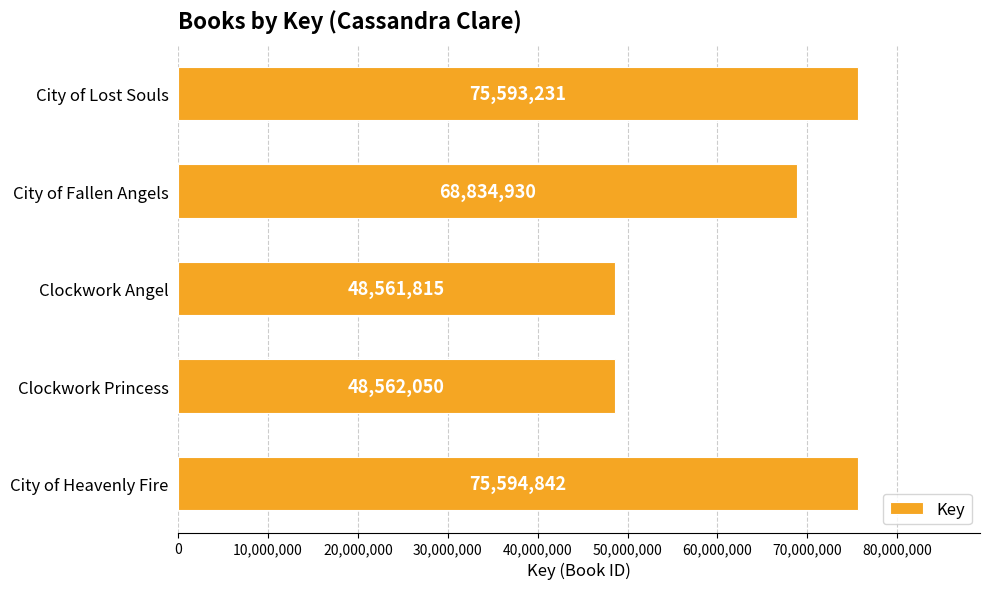

What is the ratio of the value at Clockwork Princess to the value at City of Fallen Angels?

0.7